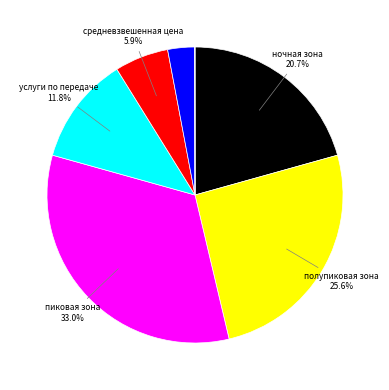

Is there any slice that represents more than half of the pie?

No